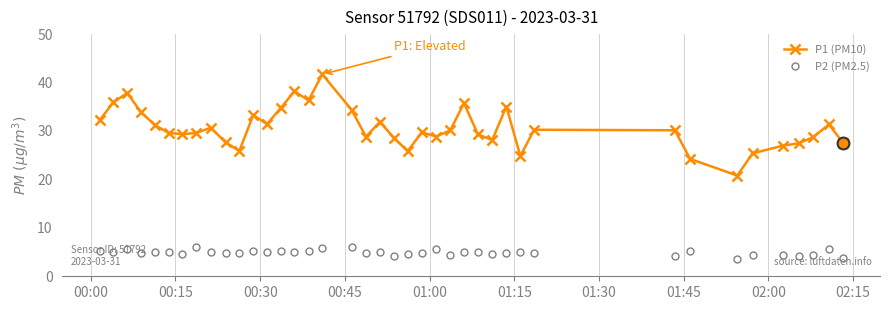

True or false: P2 (PM2.5) has more than 2 points higher than both neighbors.

True